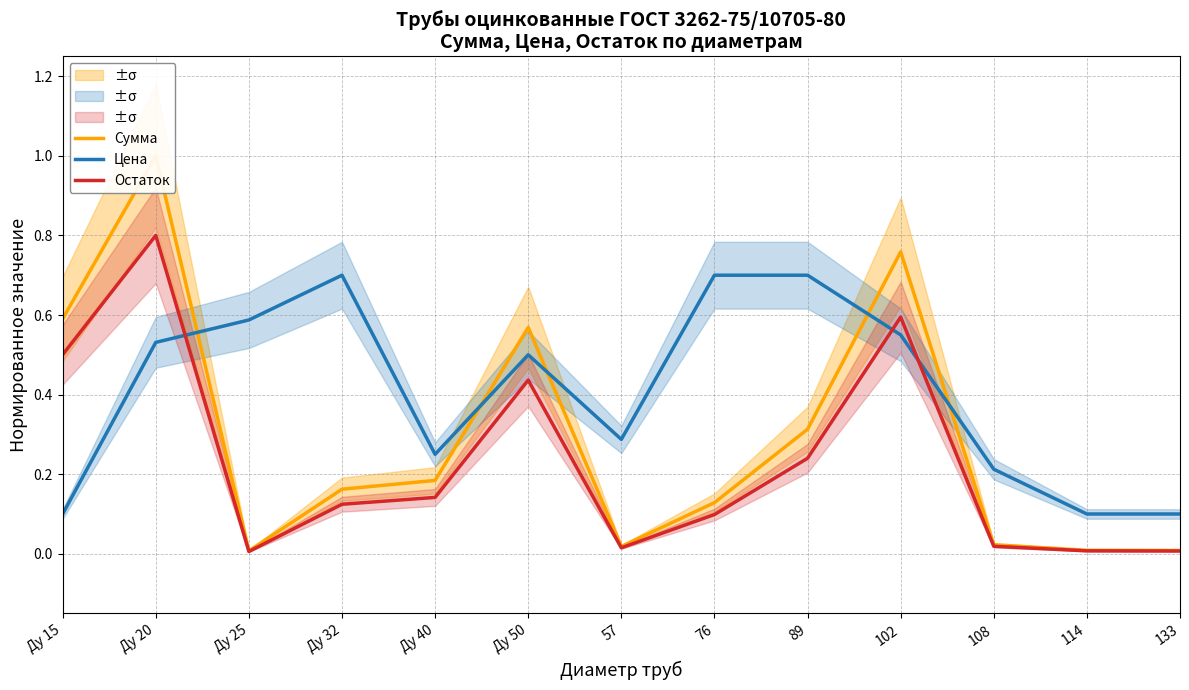

Which label corresponds to the smallest value in the chart?

Ду 25